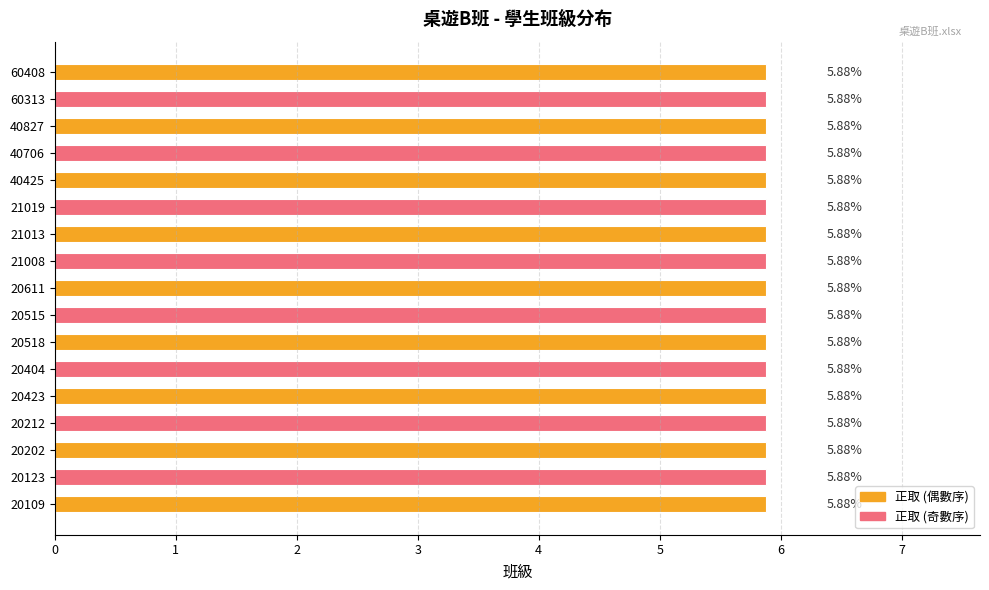

The chart shows a value of 7 at 20212. True or false?

False